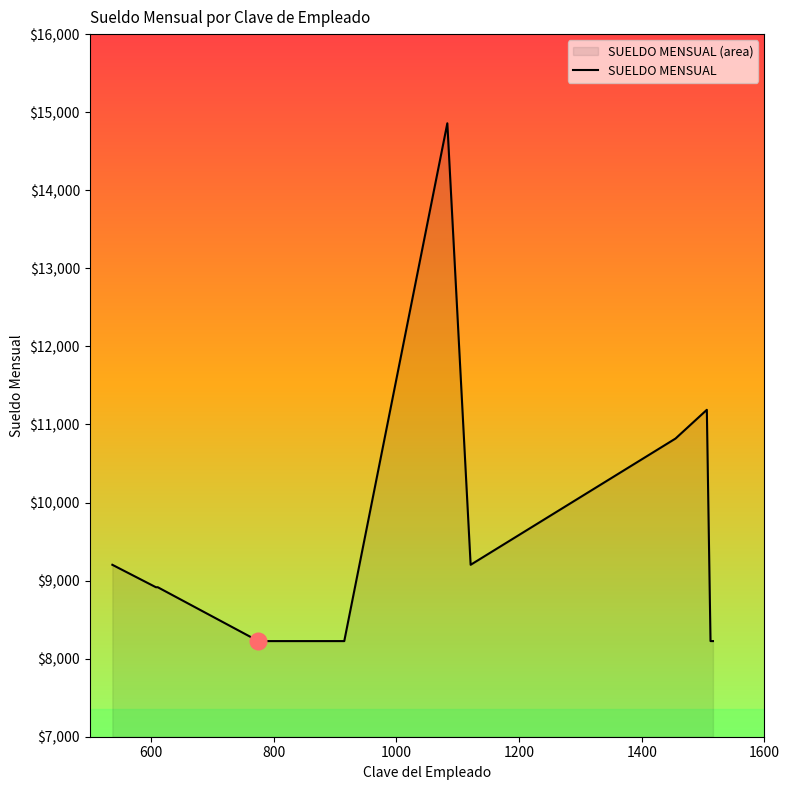

What is the smallest value displayed?

8225.0